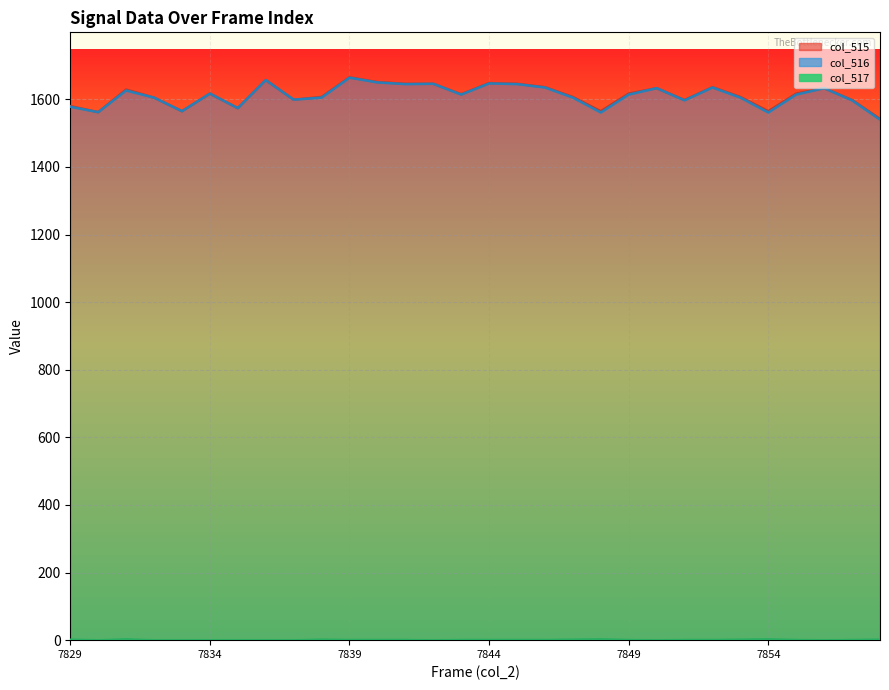

Is the value of col_516 at 7853 greater than the value of col_515 at 7852?

No